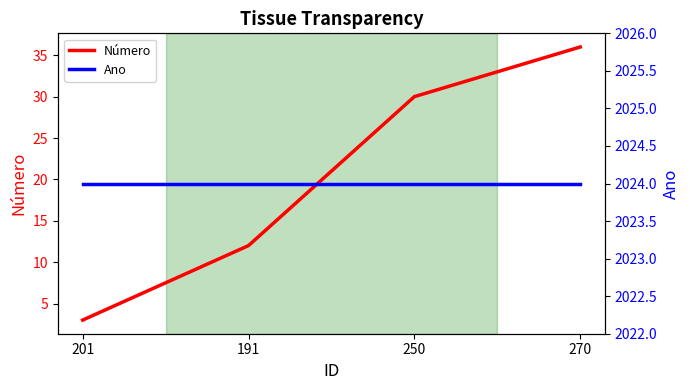

What is the lowest value of the Número series?

3